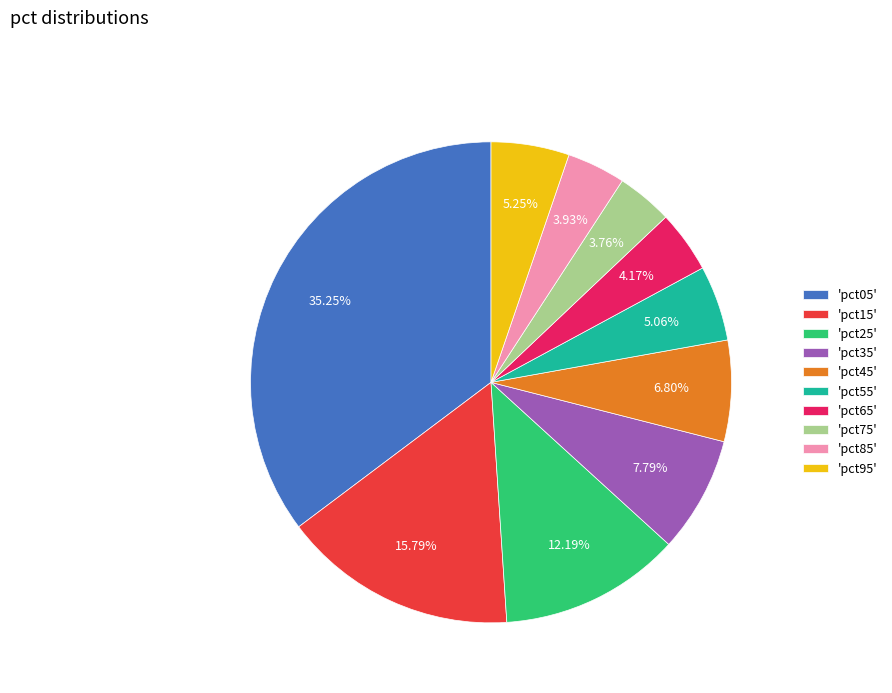

Does any single category account for the majority?

No